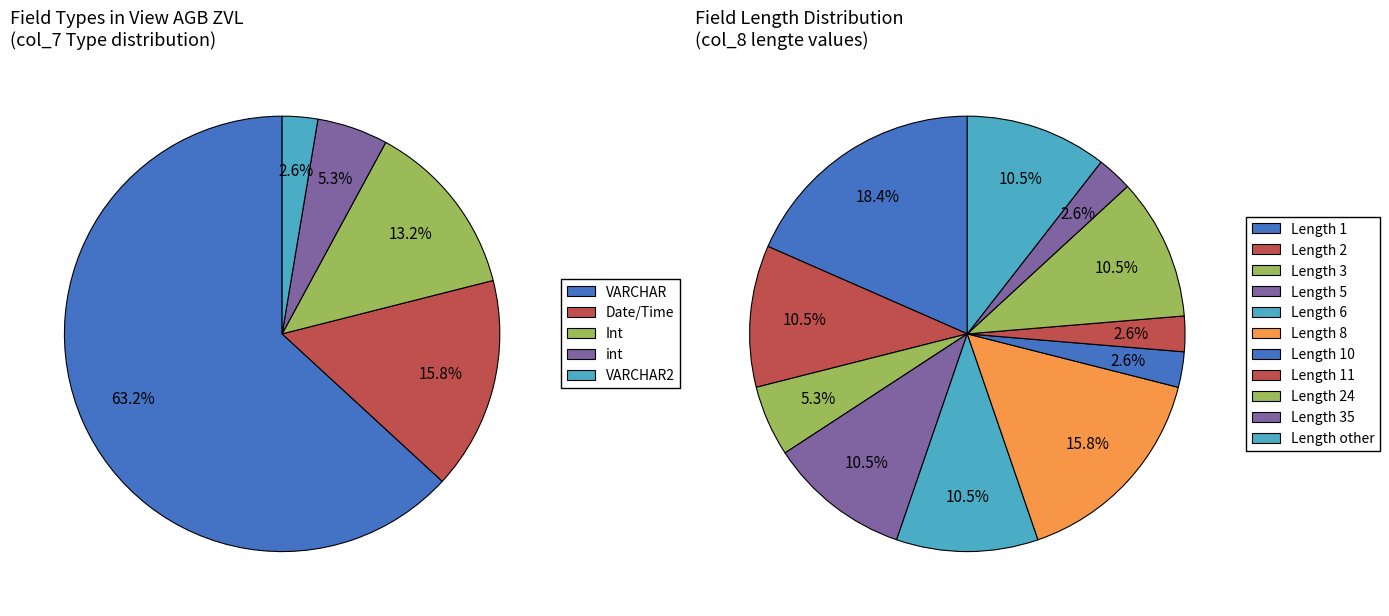

Is there any slice that represents more than half of the pie?

No